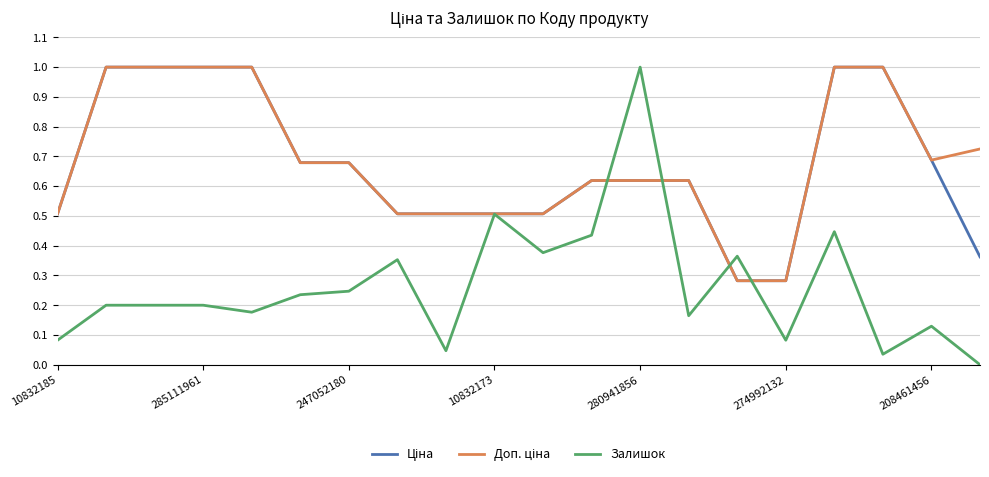

Which series has the widest spread of values?

Залишок